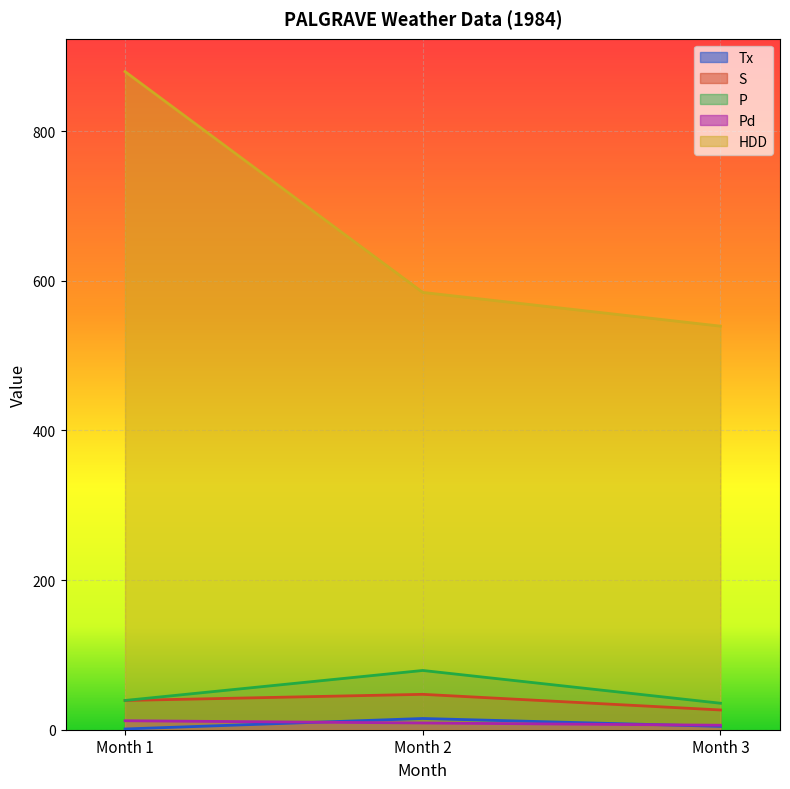

Between Month 1 and Month 2, which series saw the biggest shift?

HDD